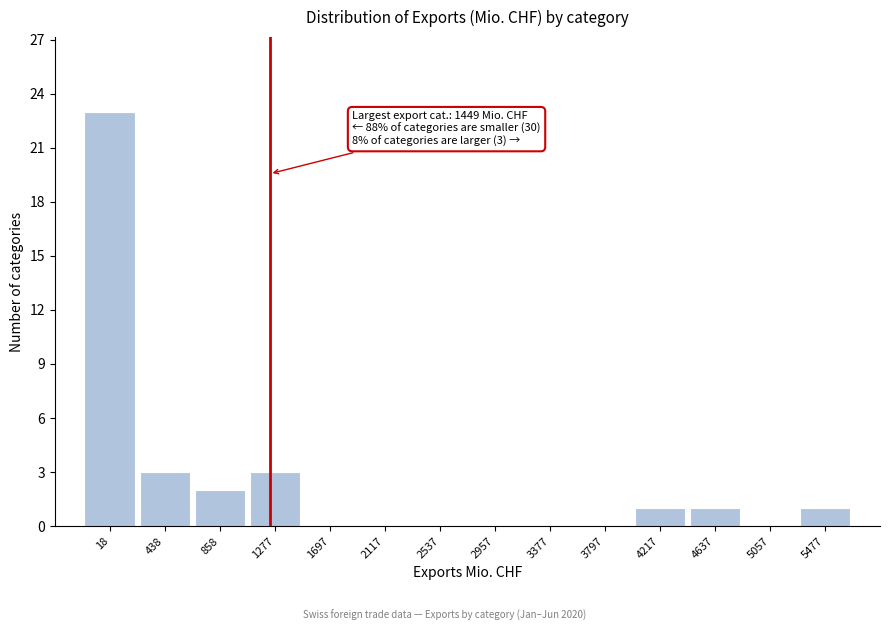

Reading left to right, transcribe all the data shown in this chart.

18=23	438=3	858=2	1277=3	1697=0	2117=0	2537=0	2957=0	3377=0	3797=0	4217=1	4637=1	5057=0	5477=1